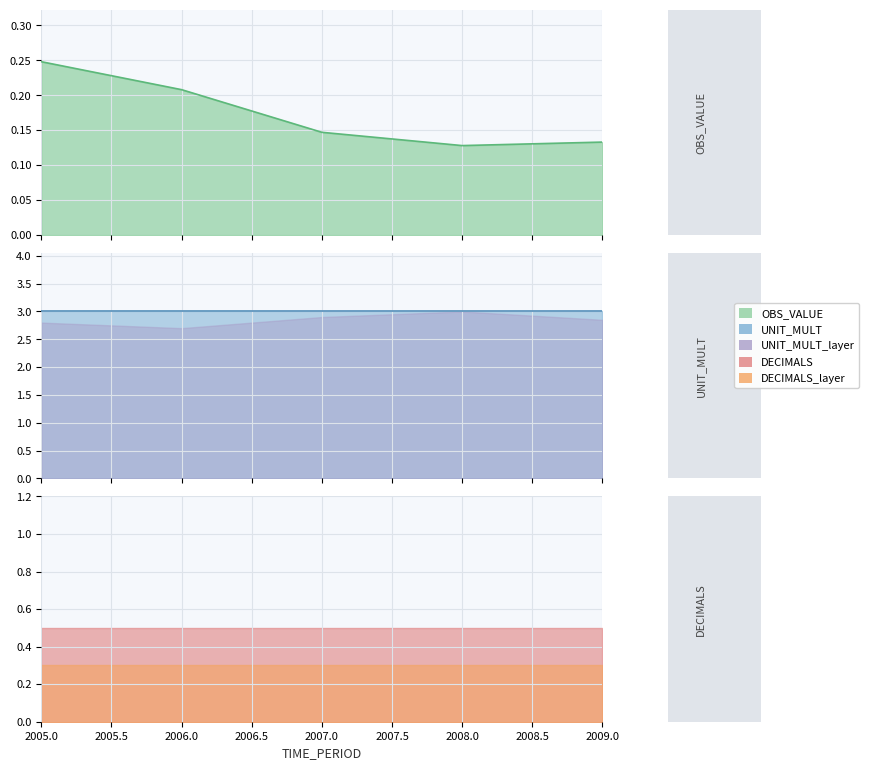

Count the number of categories in the chart.

5